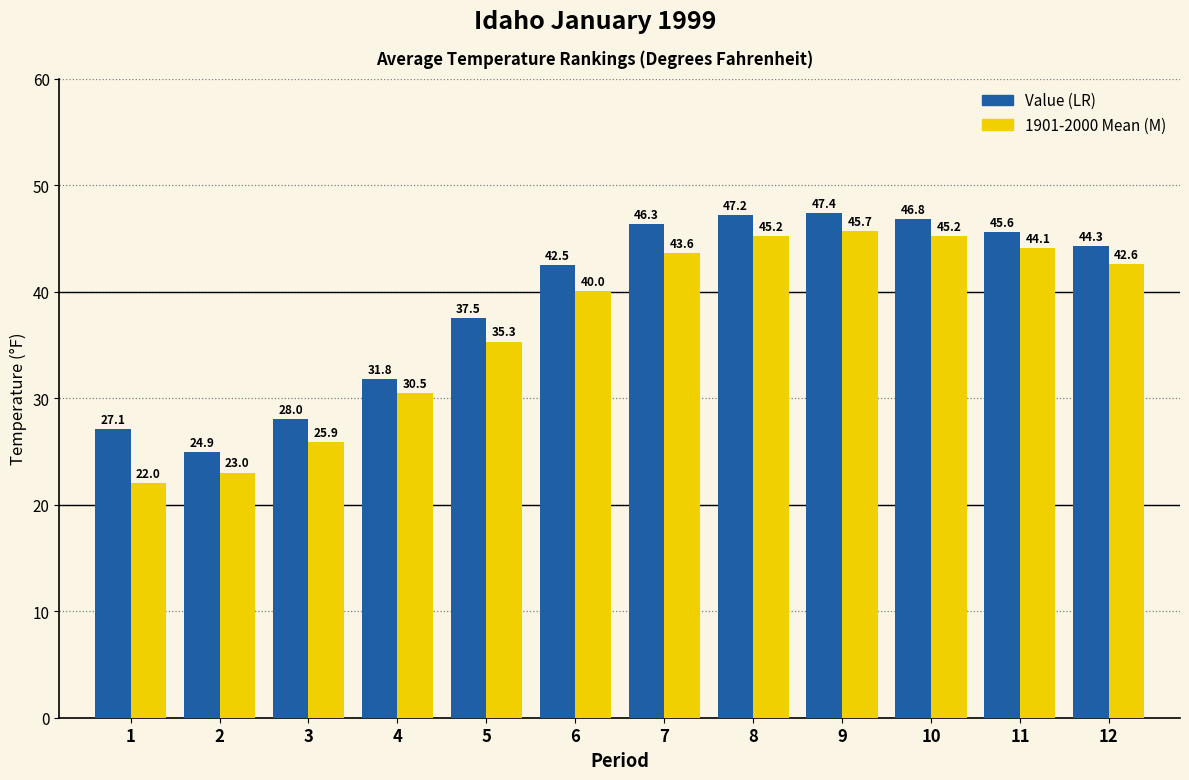

What is the maximum value shown in the chart?

47.4